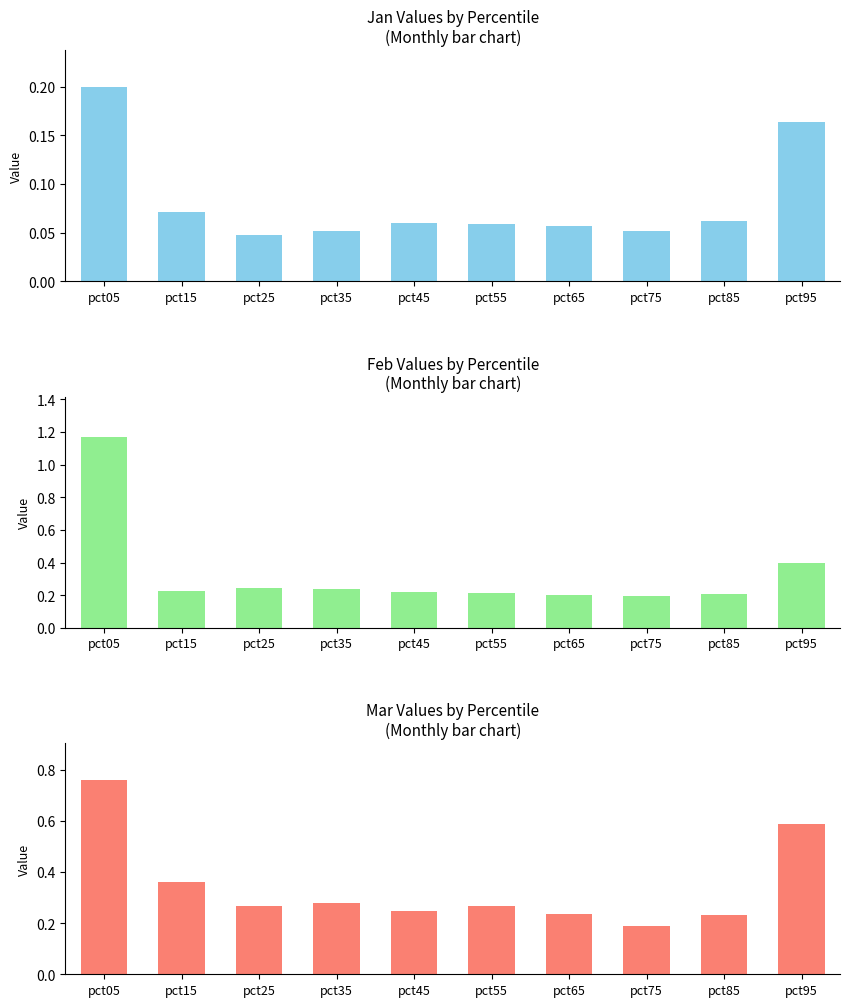

Reading right to left, list all the values displayed in this chart.

Jan: pct95=0.2	pct85=0.1	pct75=0.1	pct65=0.1	pct55=0.1	pct45=0.1	pct35=0.1	pct25=0.0	pct15=0.1	pct05=0.2
Feb: pct95=0.4	pct85=0.2	pct75=0.2	pct65=0.2	pct55=0.2	pct45=0.2	pct35=0.2	pct25=0.2	pct15=0.2	pct05=1.2
Mar: pct95=0.6	pct85=0.2	pct75=0.2	pct65=0.2	pct55=0.3	pct45=0.2	pct35=0.3	pct25=0.3	pct15=0.4	pct05=0.8